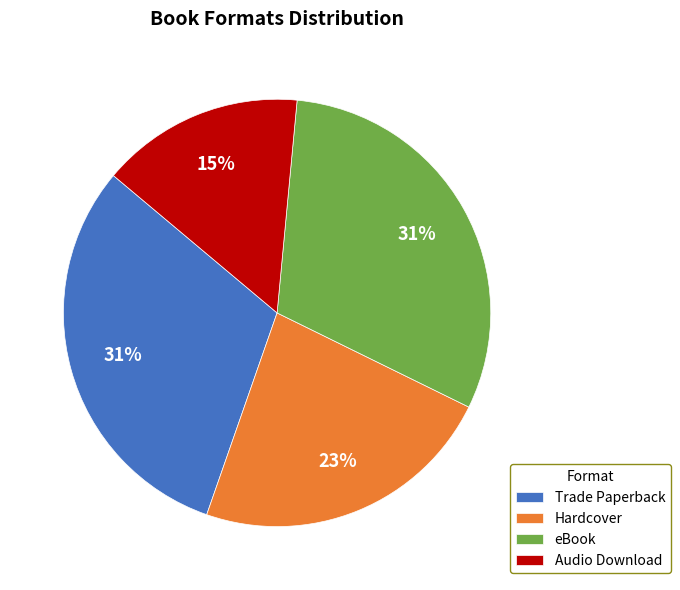

The Hardcover slice represents 30% of the pie. True or false?

False